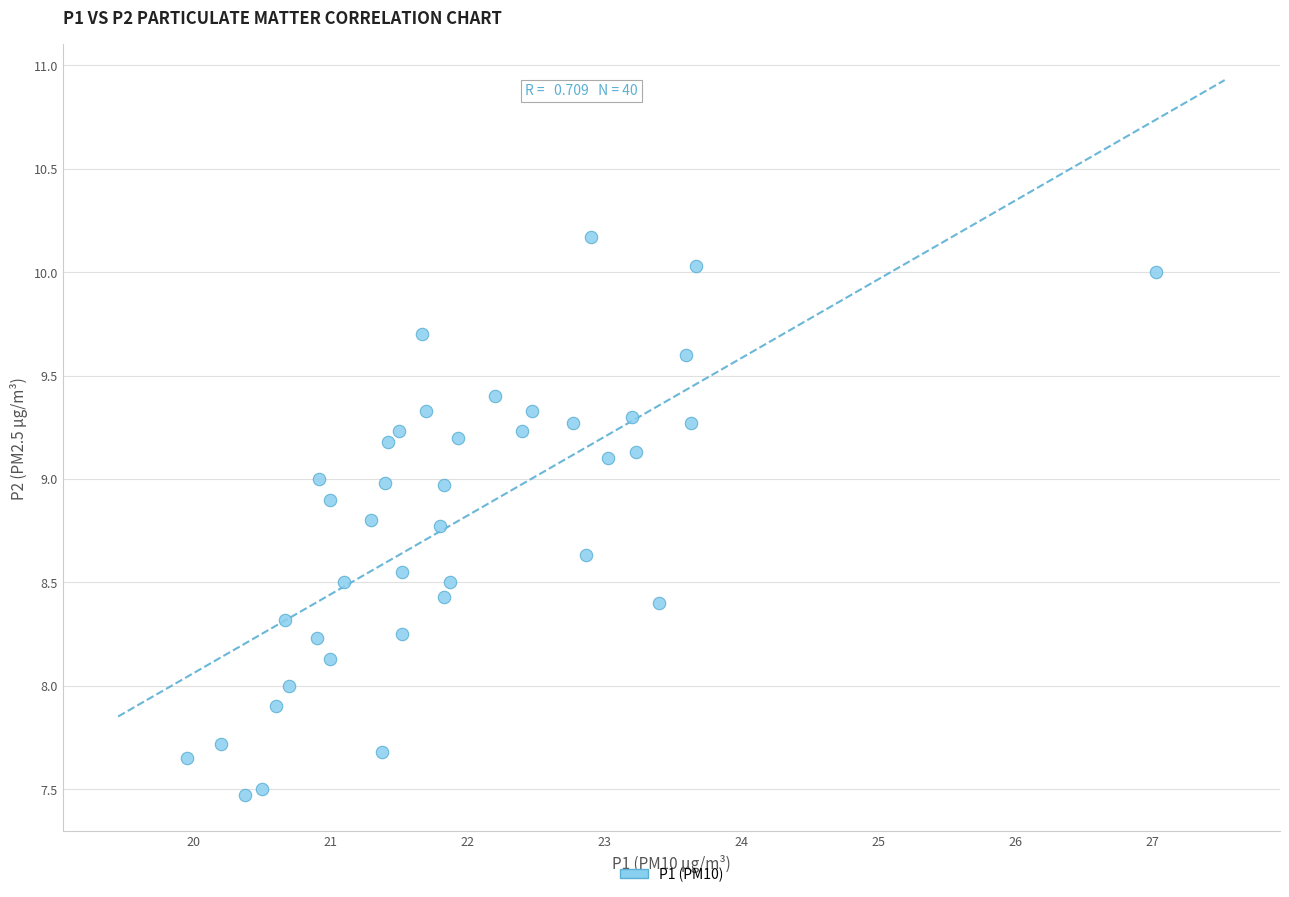

What is the range of Y values (max minus min)?

2.7